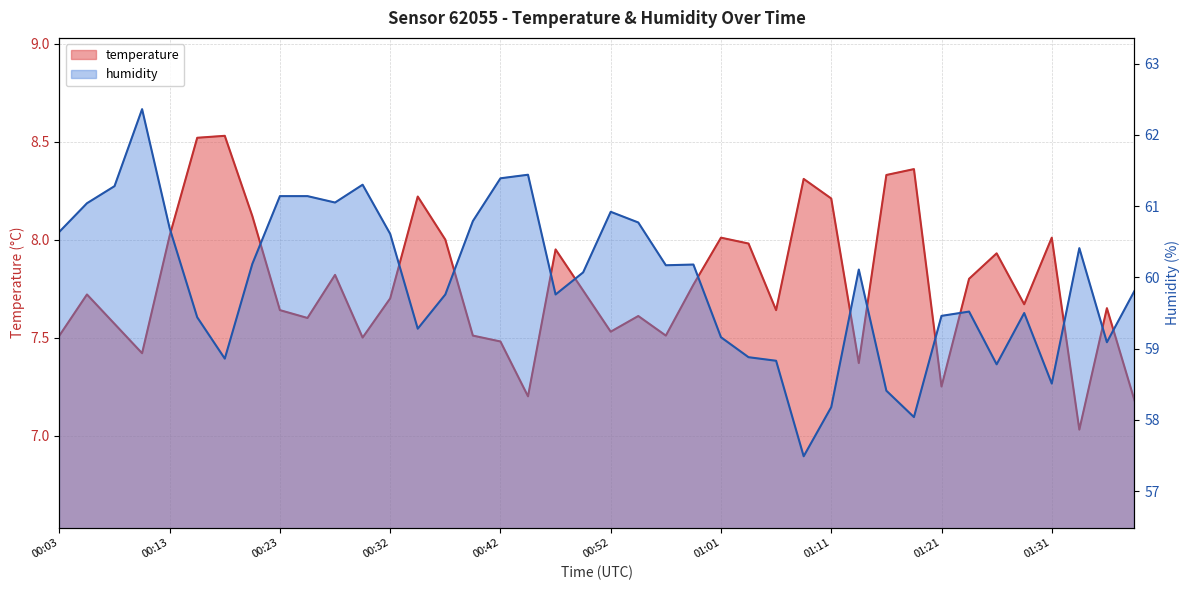

At 01:06, list the series in order from largest to smallest.

humidity, temperature